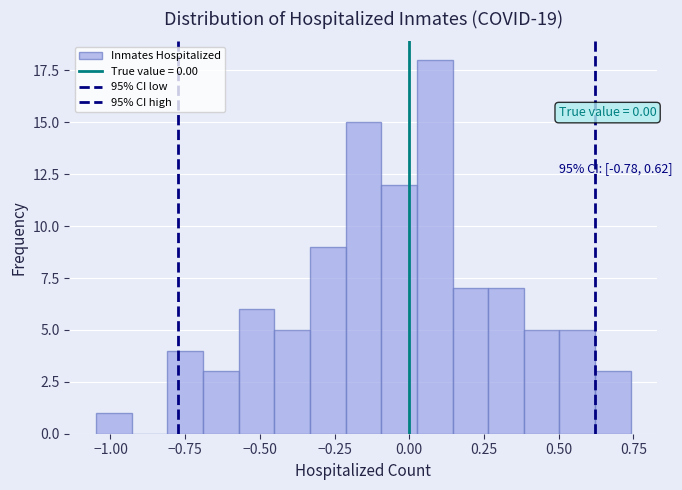

Read against the x-axis, roughly where is the centre of the tallest bar?

0.10